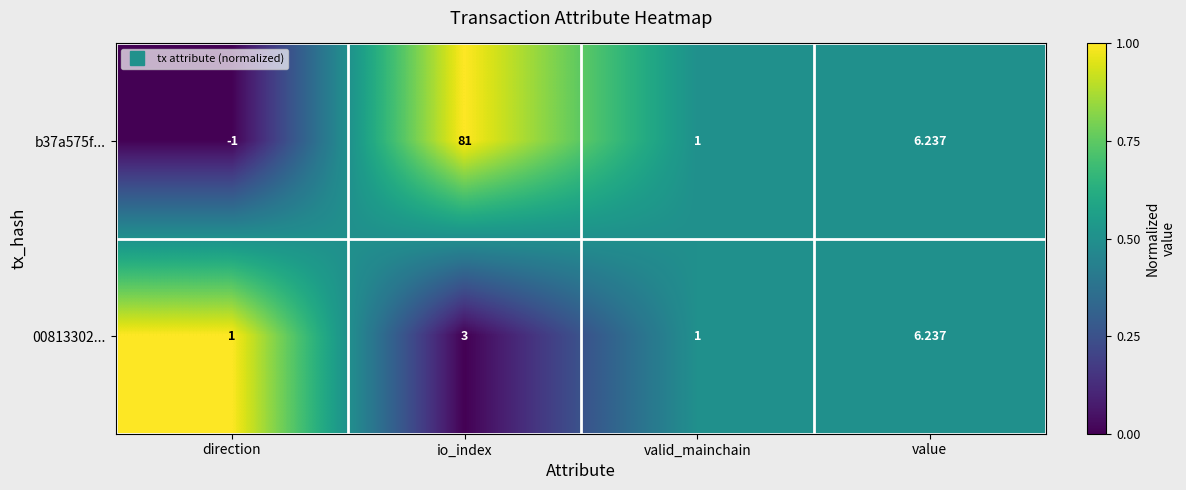

What is the difference between the highest and lowest values at direction?

2.0